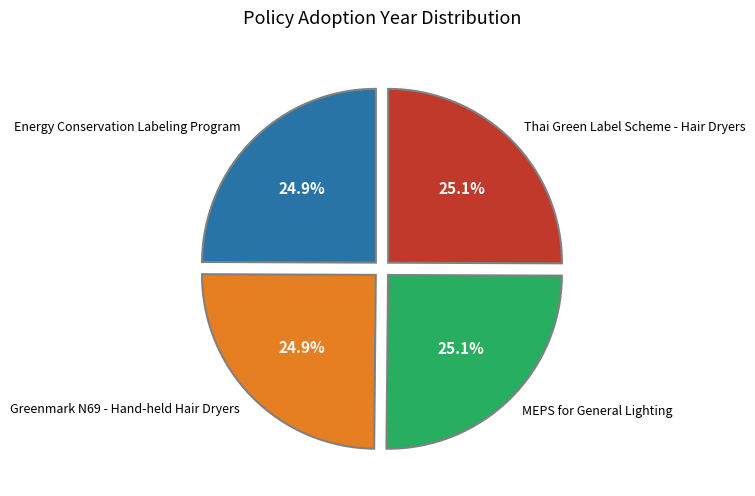

Approximately how many times larger is the value at Thai Green Label Scheme - Hair Dryers compared to Energy Conservation Labeling Program?

1.0